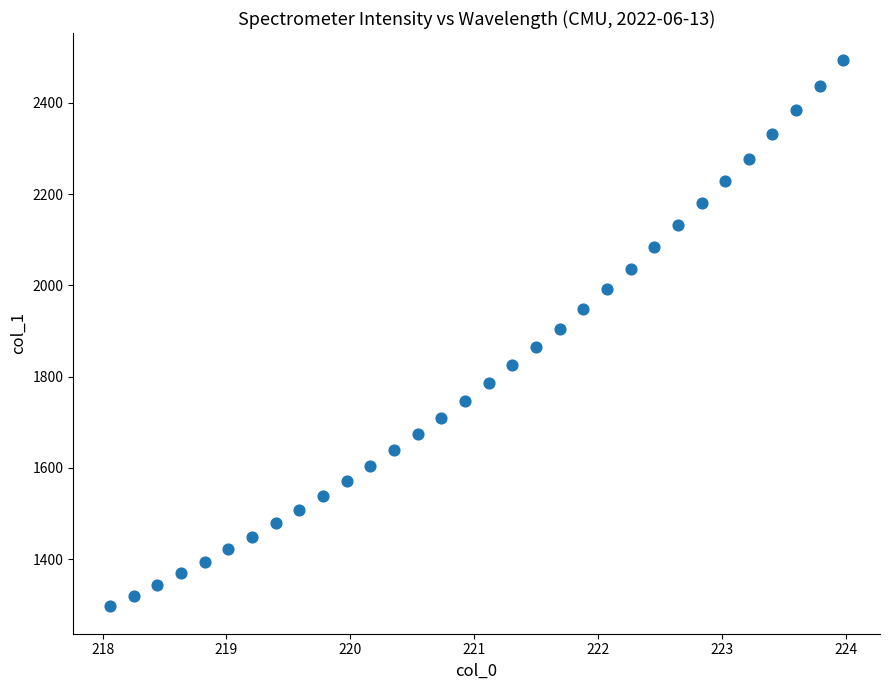

What is the range of X values (max minus min)?

5.9